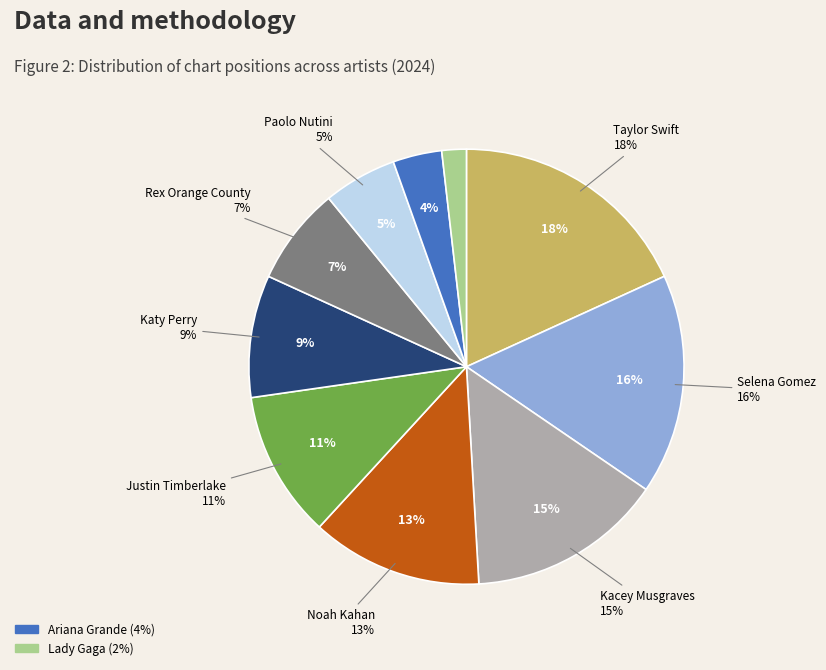

Is there any slice that represents more than half of the pie?

No